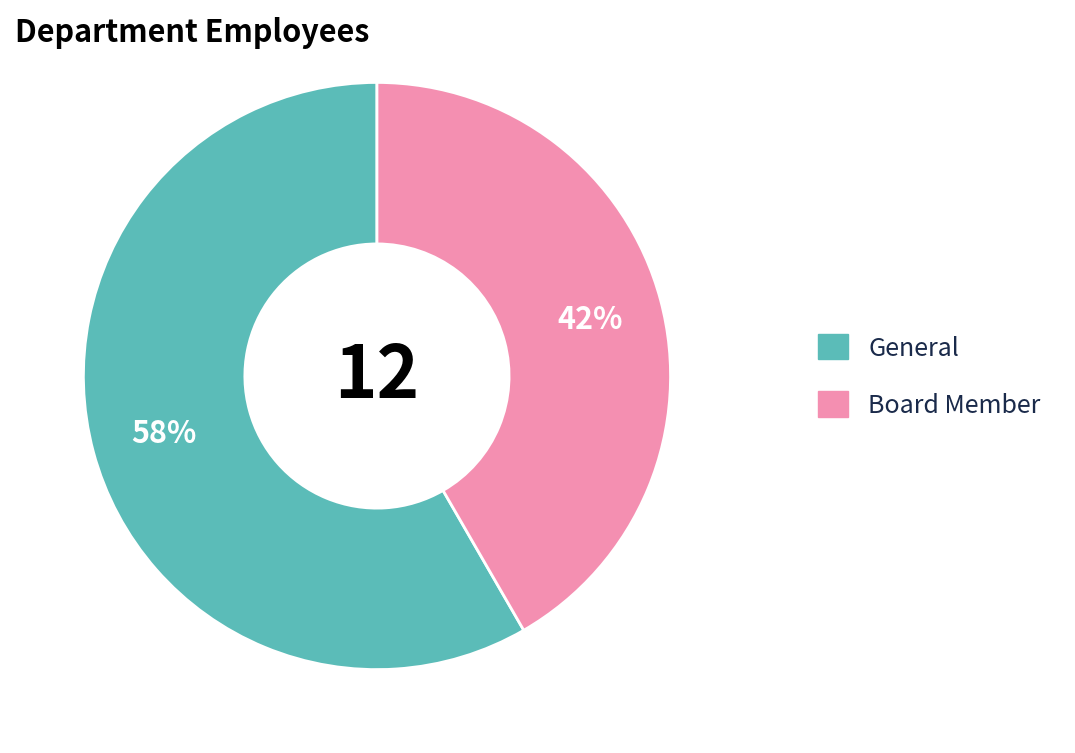

The Board Member slice represents 42% of the pie. True or false?

True